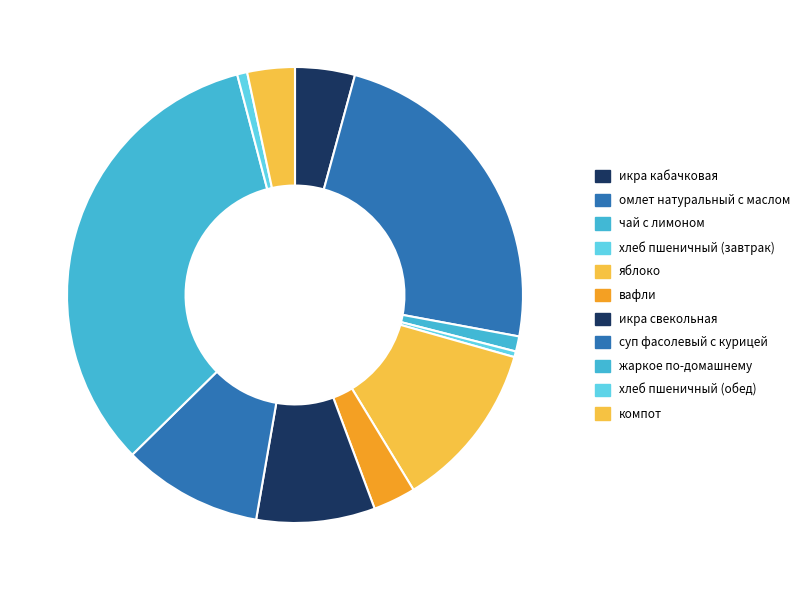

Is there any slice that represents more than half of the pie?

No